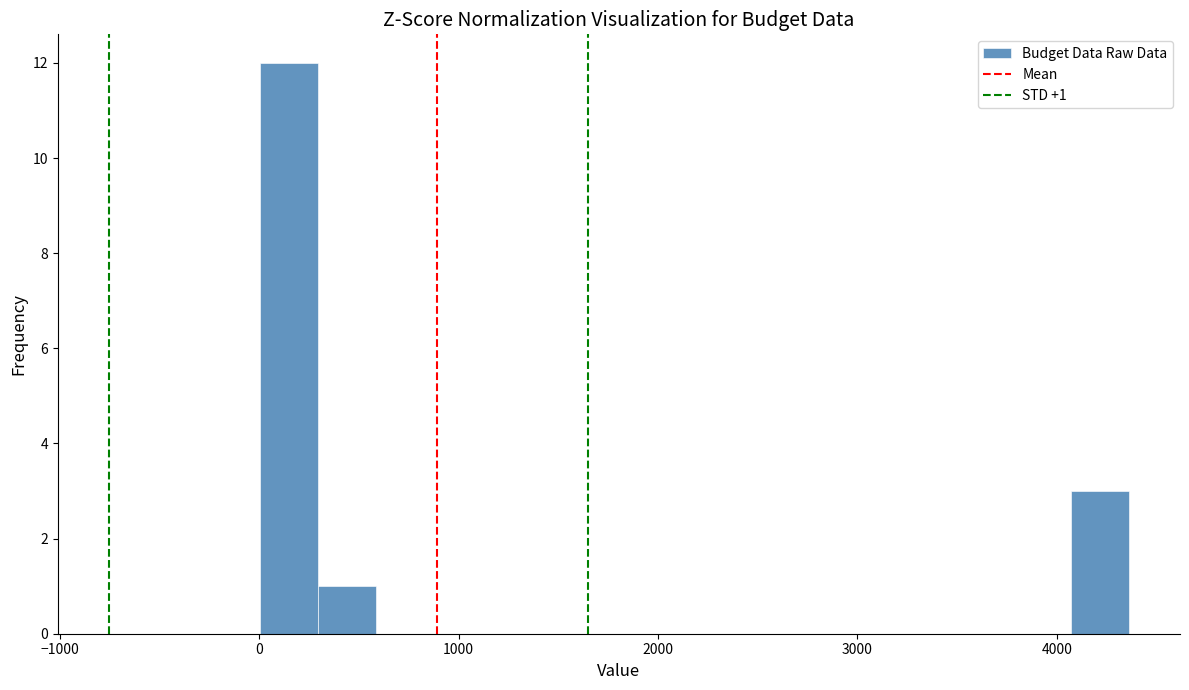

Read against the x-axis, roughly where is the centre of the tallest bar?

100